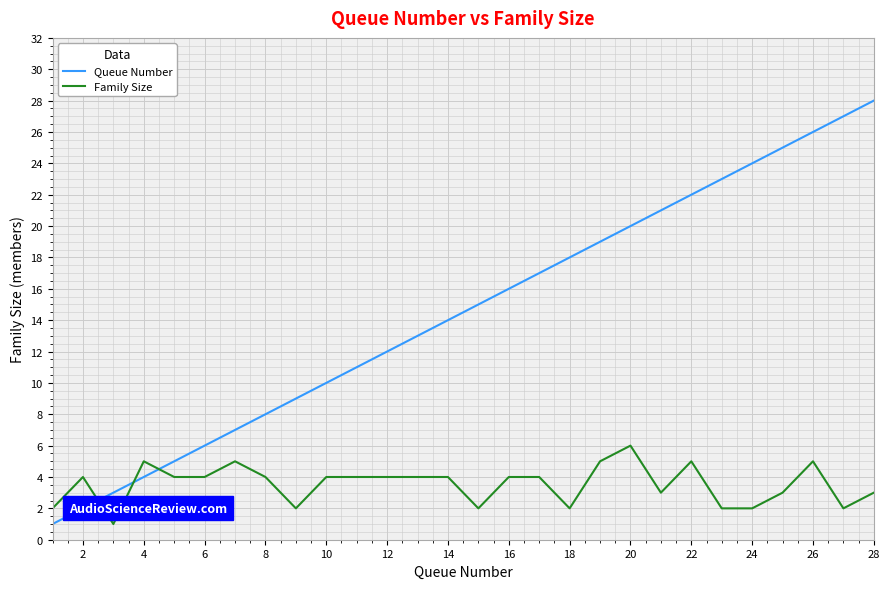

List the series in order of their overall mean, lowest first.

Family Size, Queue Number